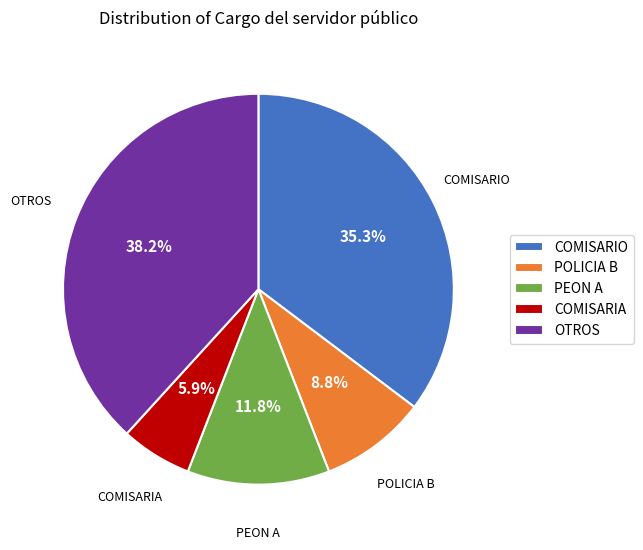

Rank the categories by value from highest to lowest.

OTROS, COMISARIO, PEON A, POLICIA B, COMISARIA